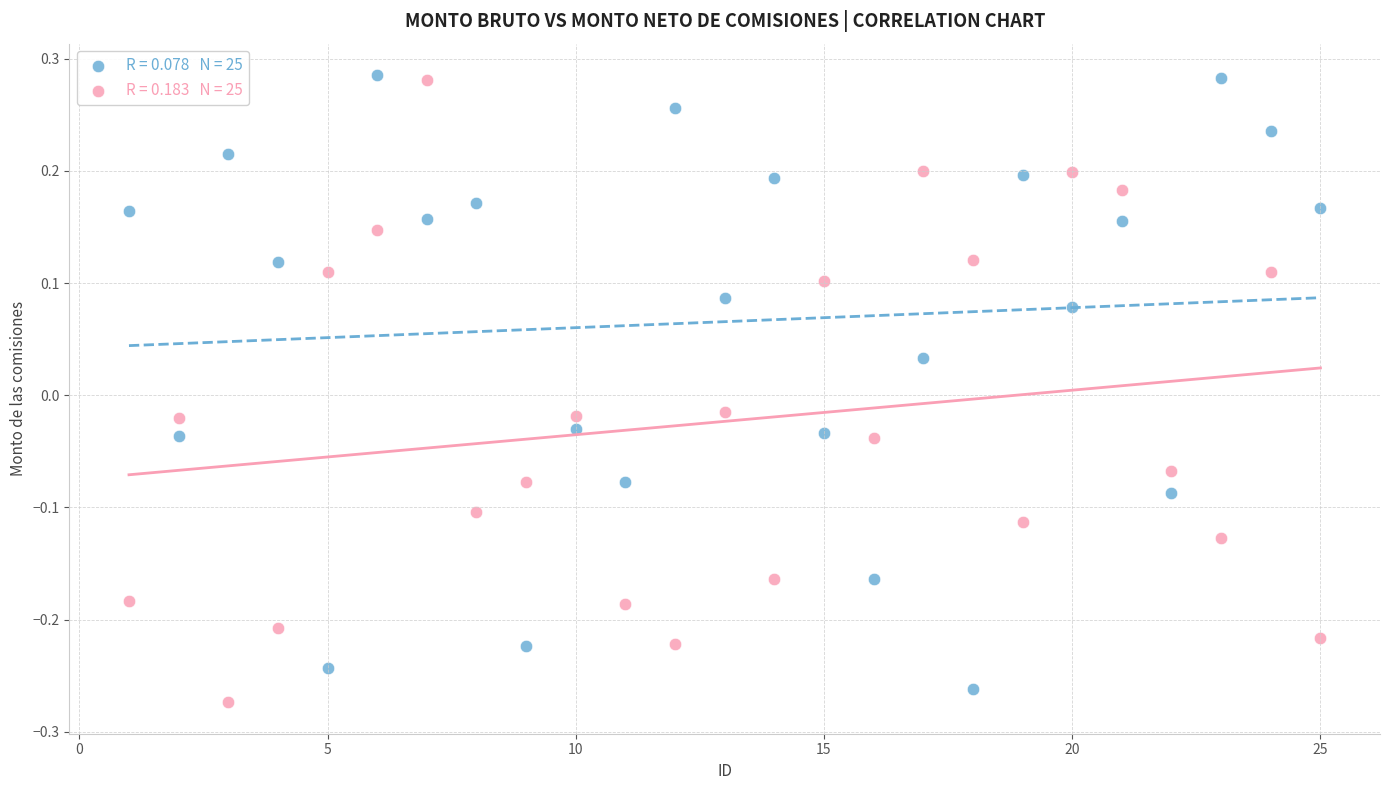

Across all data points, what is the range of X values (max minus min)?

24.0